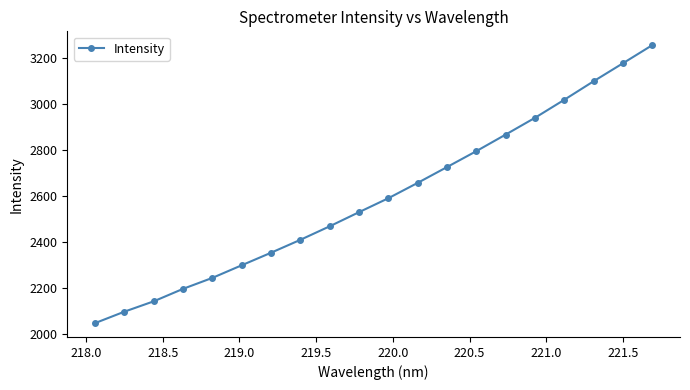

What is the smallest value displayed?

2046.8